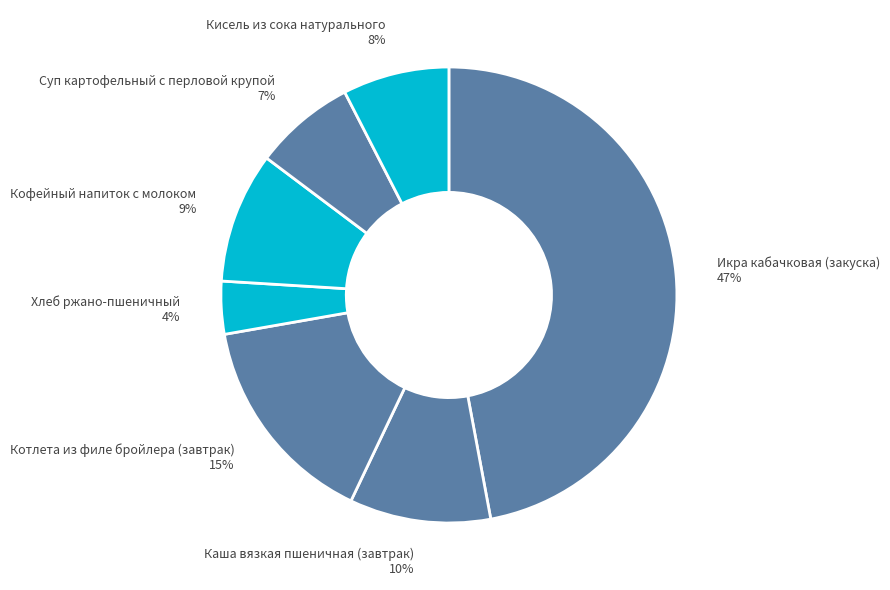

True or false: Икра кабачковая (закуска) accounts for 47% of the total.

True